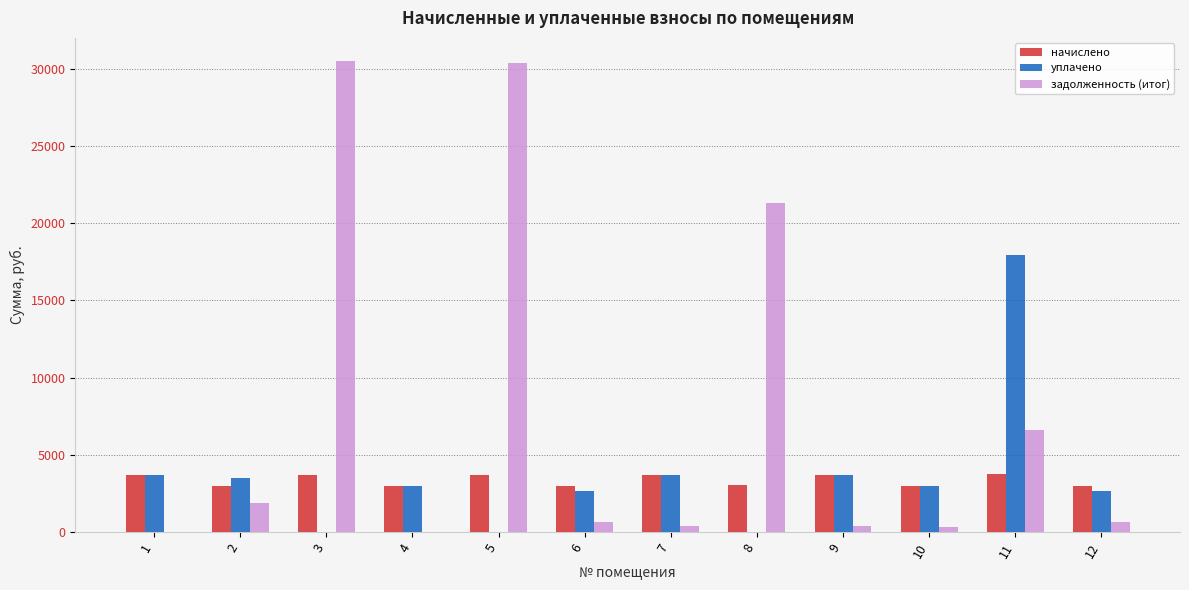

What is the difference between the задолженность (итог) values at 5 and 7?

29970.7